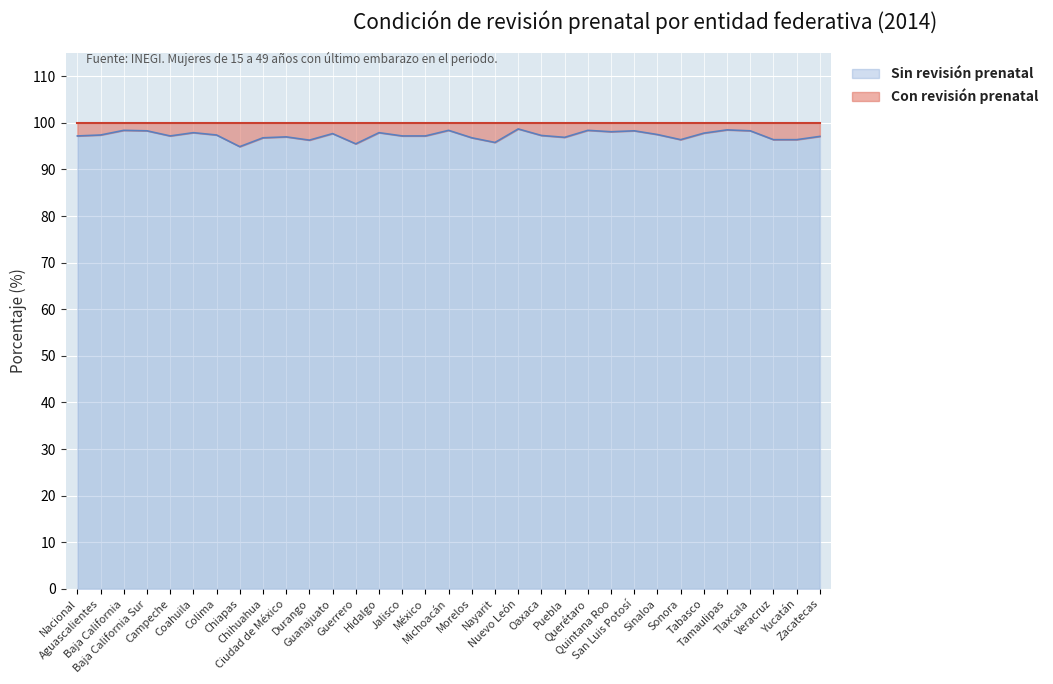

The chart shows a value of 50.2 at Zacatecas. True or false?

False